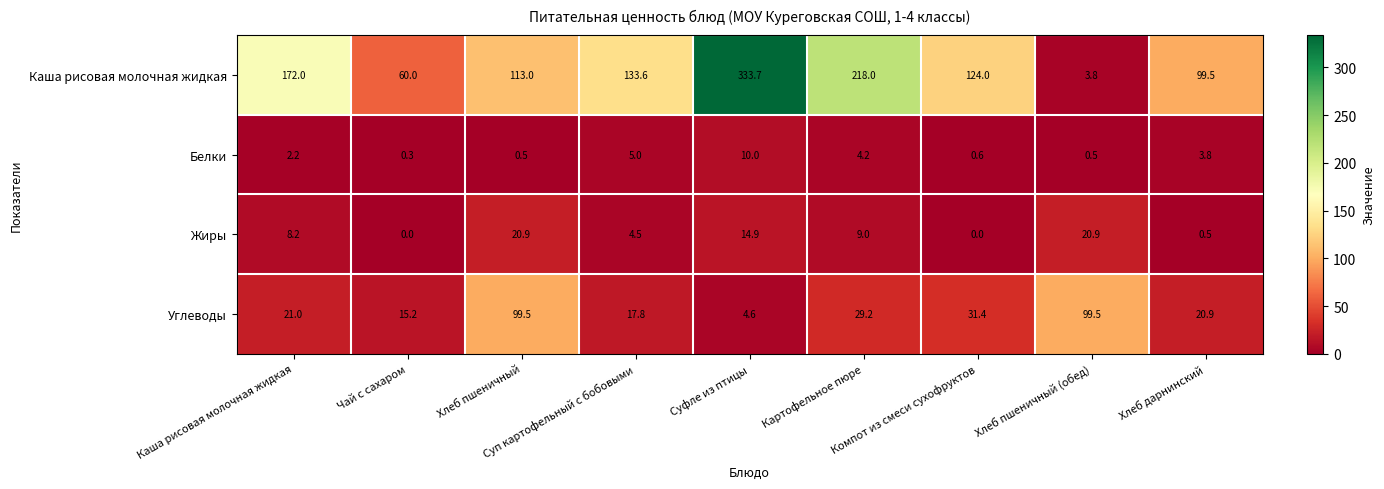

What is the difference between the maximum and minimum values in the Жиры series?

20.9